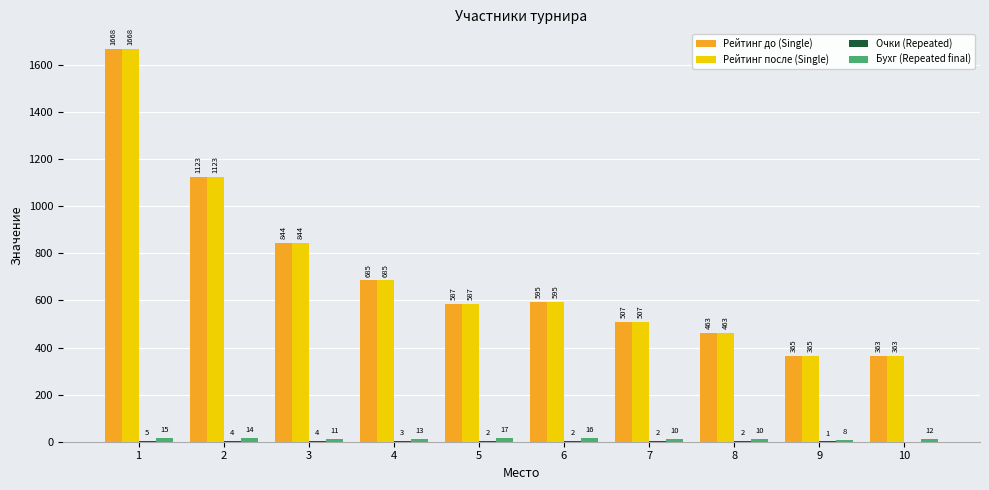

What is the greatest value displayed?

1668